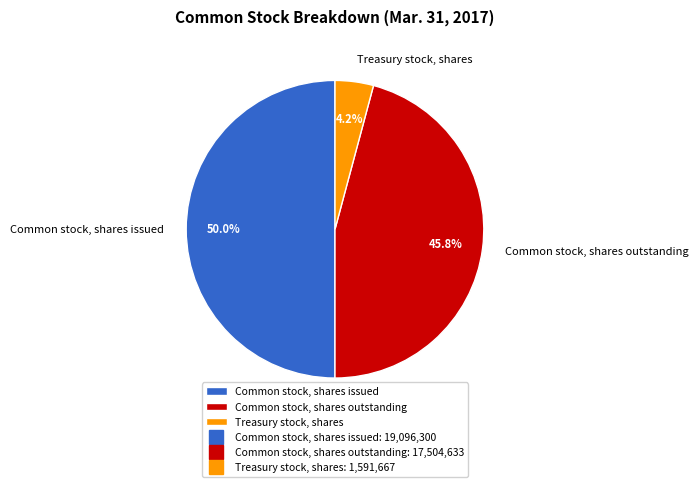

Between Common stock, shares issued and Treasury stock, shares, which is larger?

Common stock, shares issued